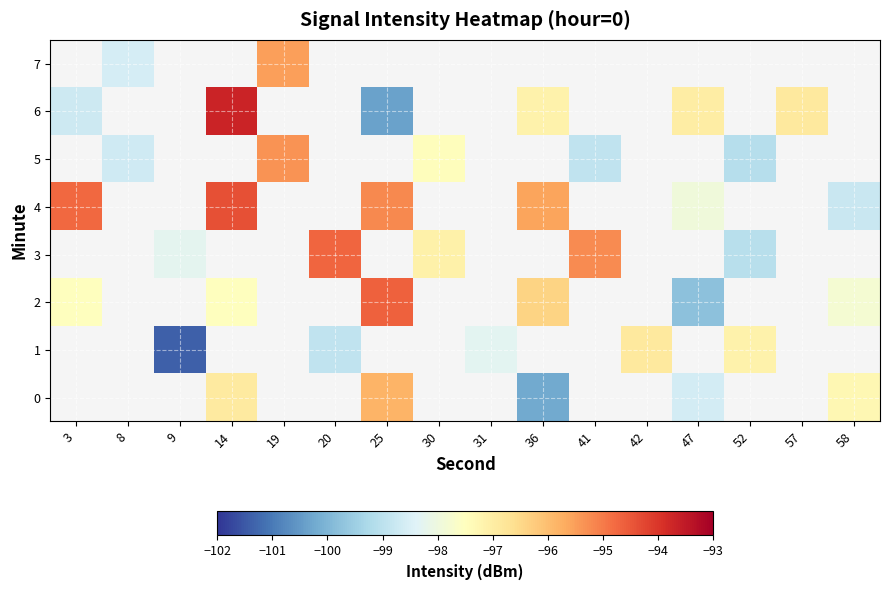

Count the number of data series in this chart.

8